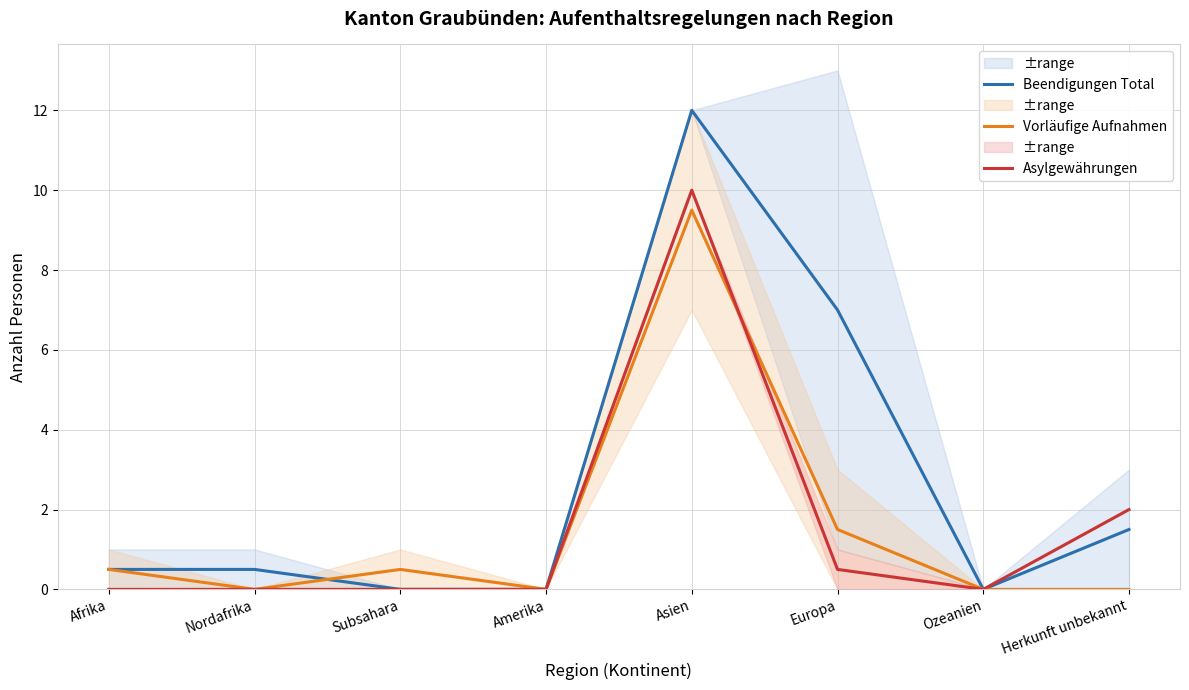

How many values in the Vorläufige Aufnahmen series exceed 0?

4